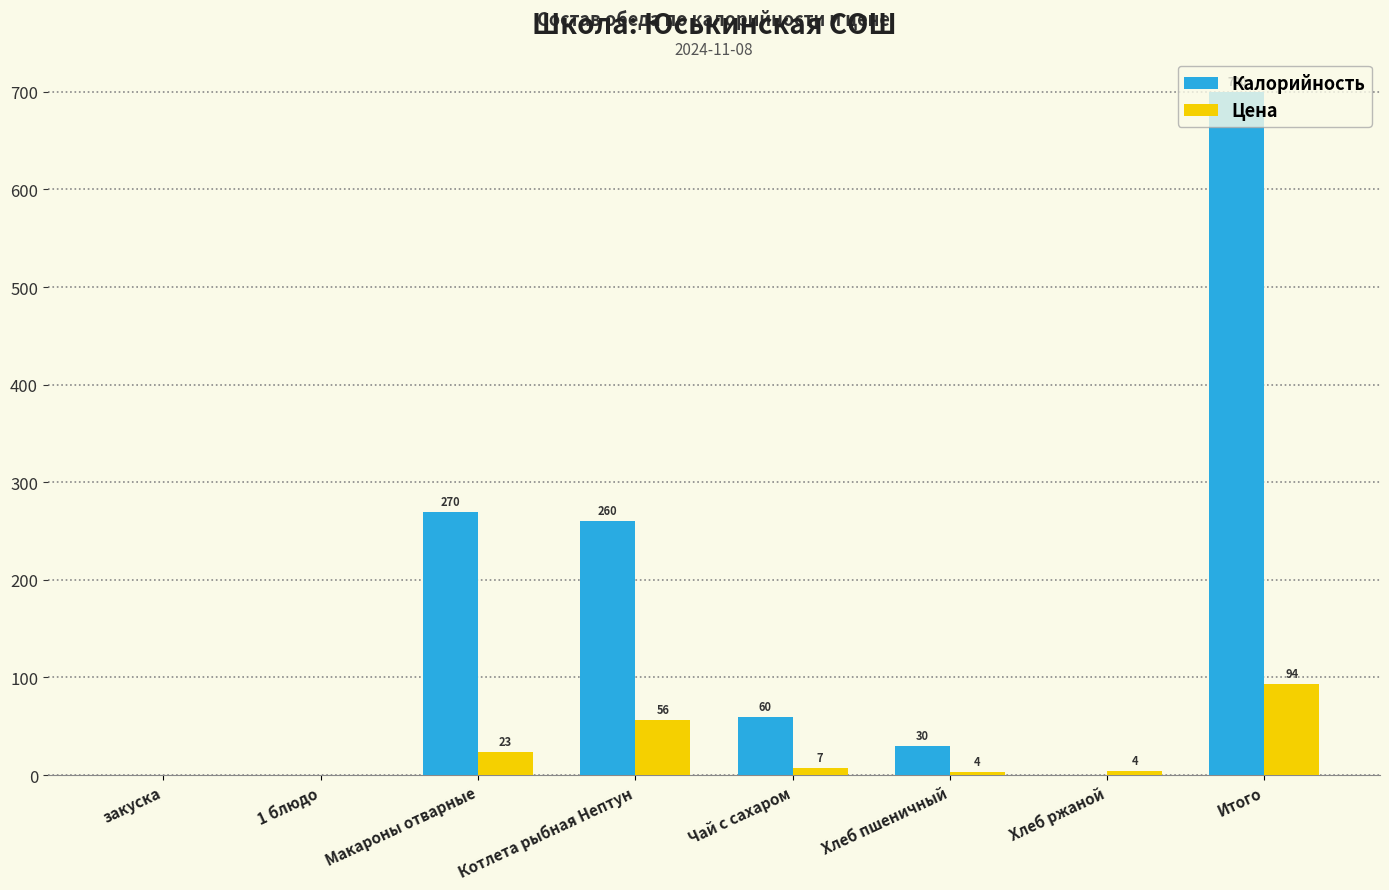

Between Макароны отварные and Хлеб ржаной, which series saw the biggest shift?

Калорийность